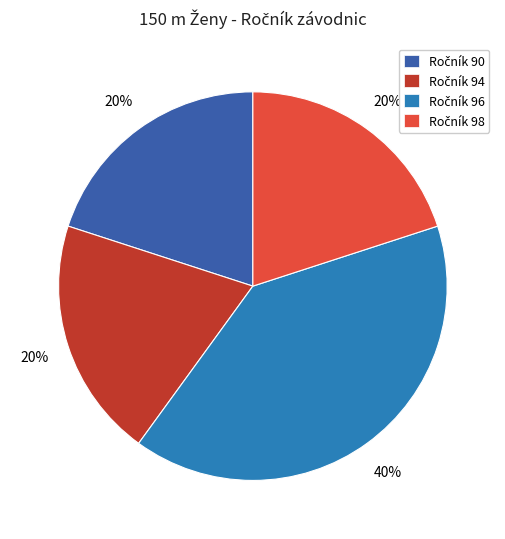

Does any single category account for the majority?

No